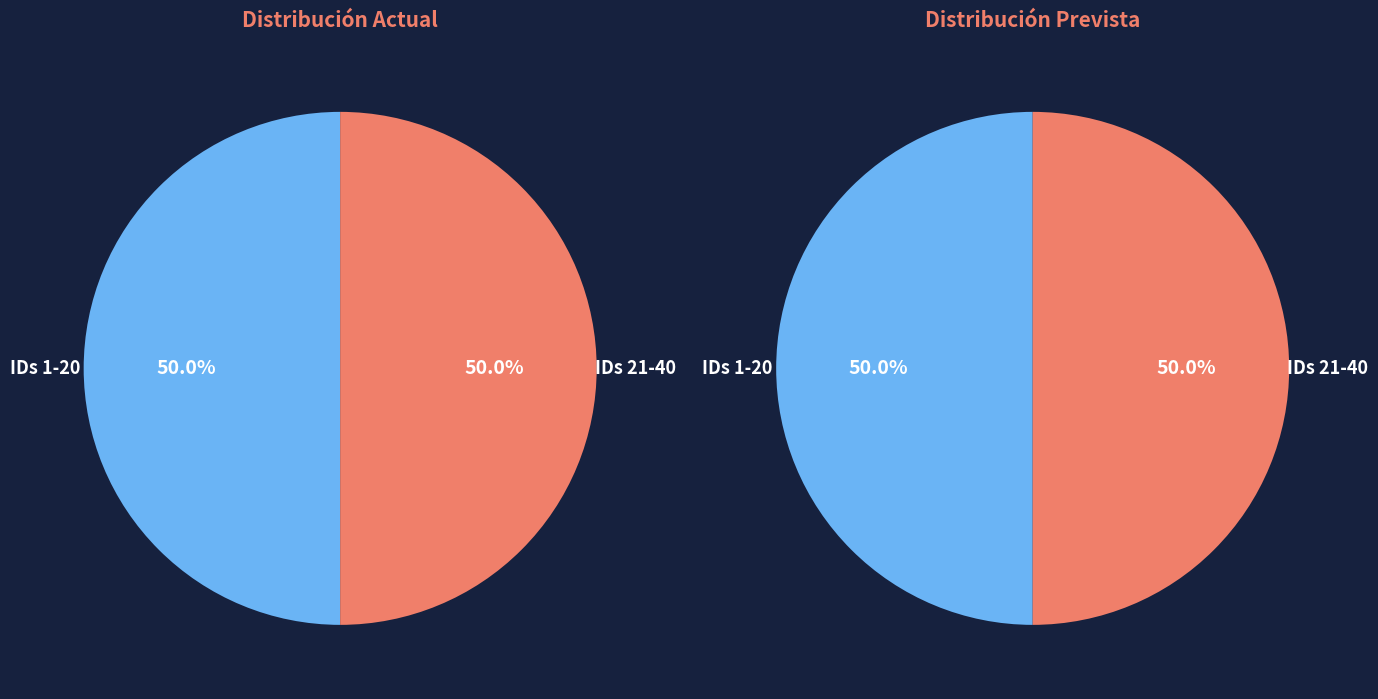

Is it true that NO DATO is 99% of the pie?

False